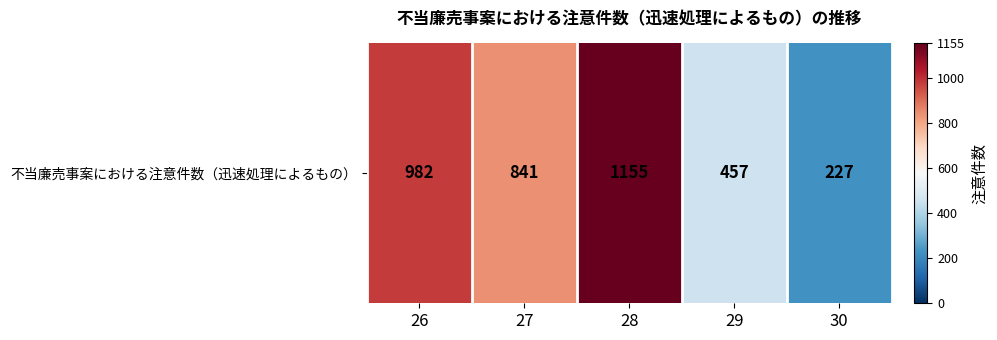

Count the values in the range 457 to 982.

3